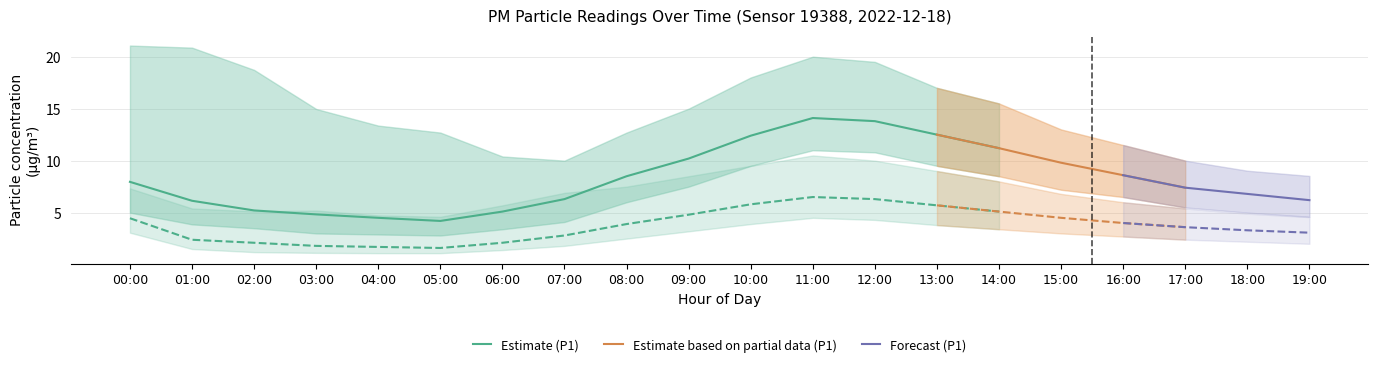

What value does the P1_lower series have at 15:00?

7.2